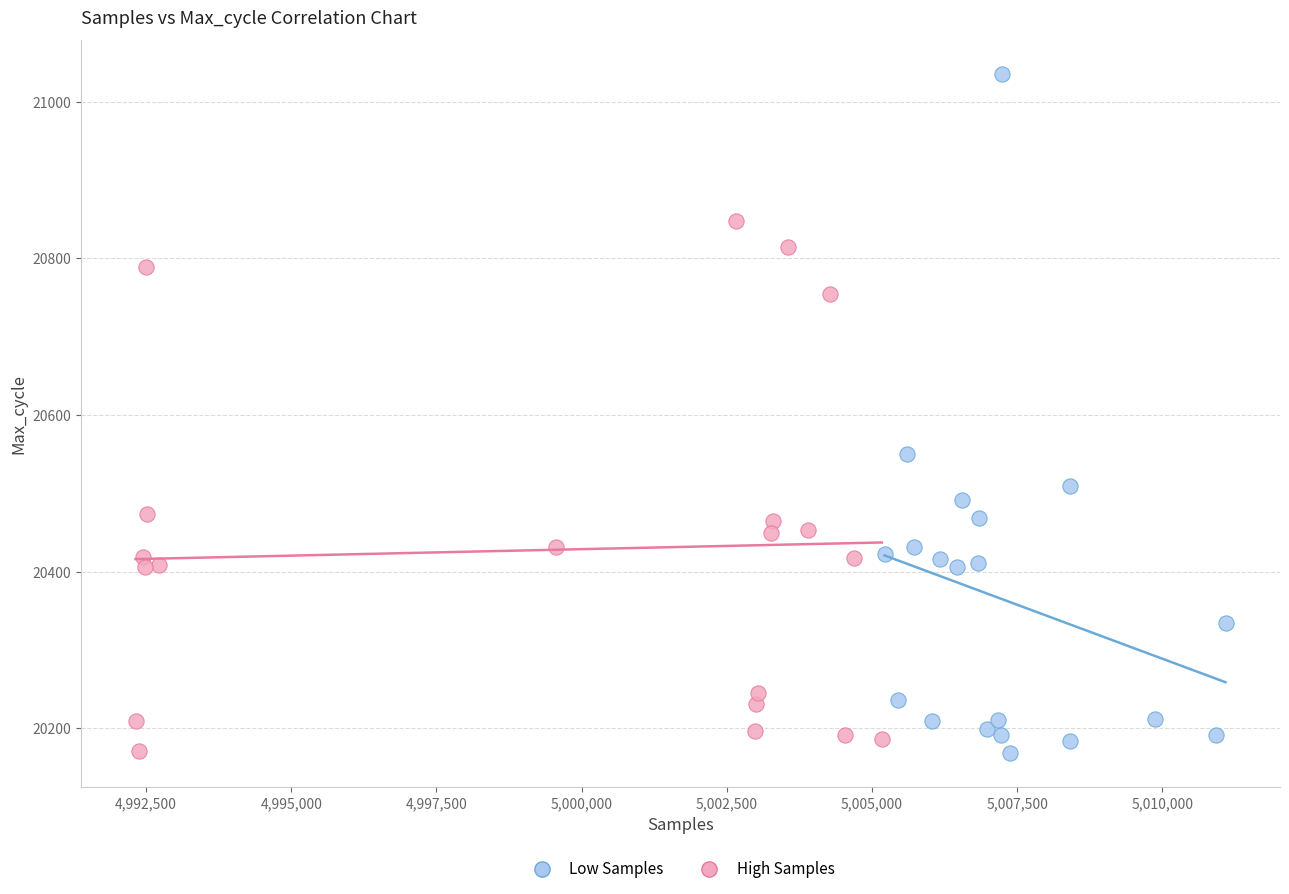

Which series contains the highest Y value?

High Samples